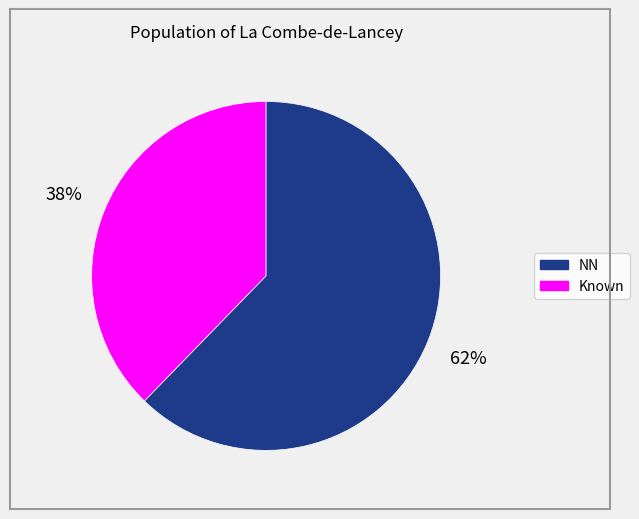

To the nearest percent, what is the average slice percentage?

50%